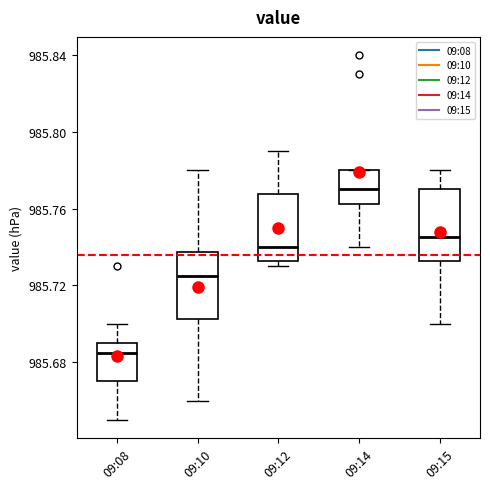

Which box's median line is the highest?

09:14